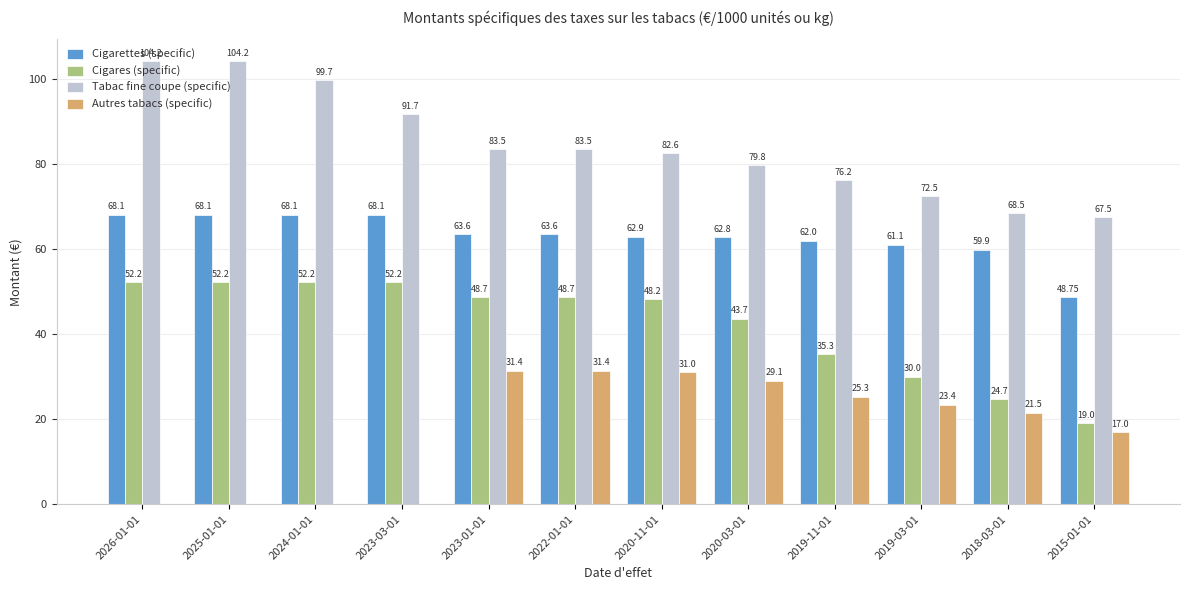

Which series has the largest total across all categories?

Tabac fine coupe (specific)